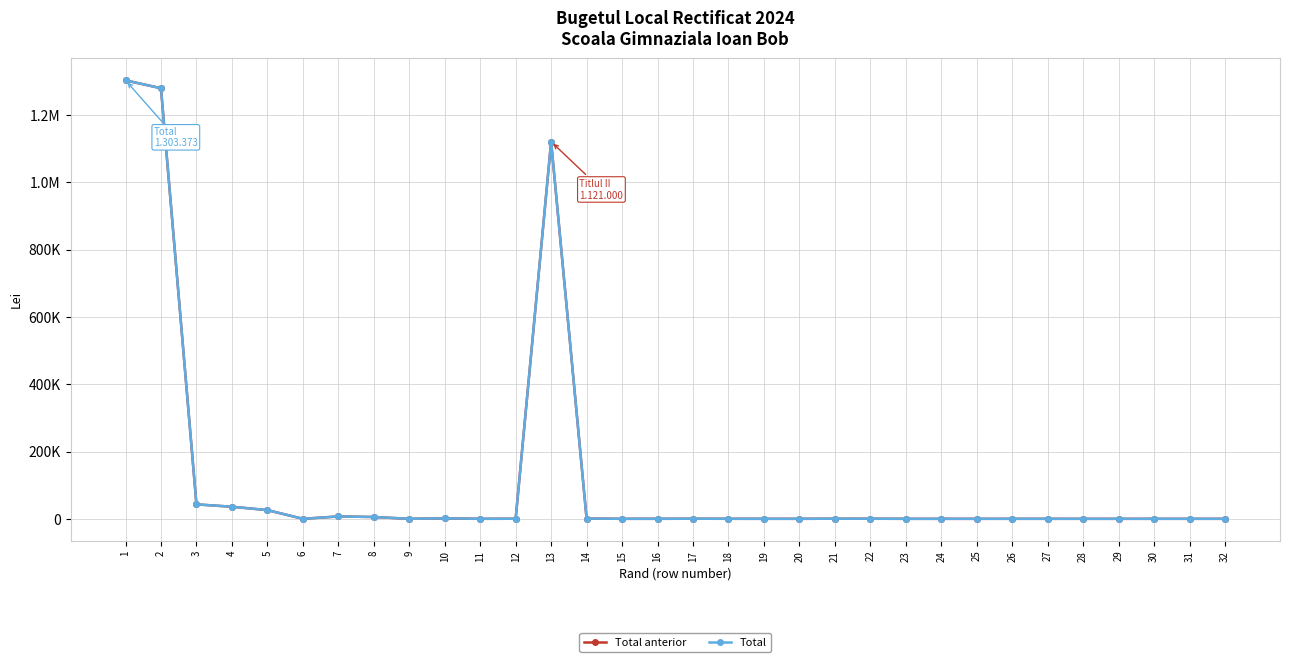

Reading right to left, extract all data points from this chart.

Total anterior: 15	10	12	2	2	25	25	3	2	5	265	310	10	25	90	280	50	16	781	1121000	220	41	1347	43	5390	7041	10	25912	35912	42953	1279953	1303373
Total: 15	10	12	2	2	20	20	3	2	5	265	310	10	25	90	280	50	16	781	1121000	220	41	1347	43	5390	7041	10	25912	35912	42953	1279953	1303373